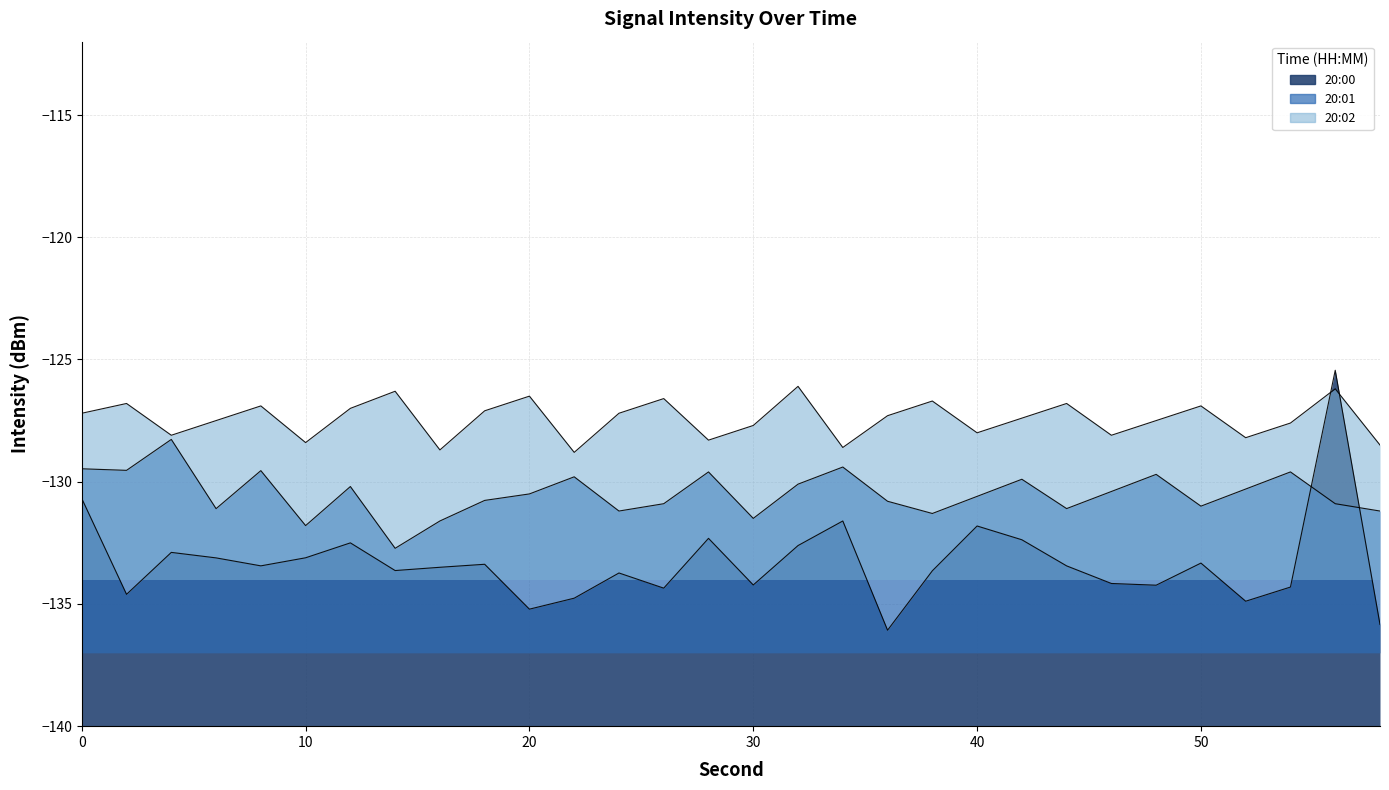

Where do 20:02 and 20:00 first cross each other?

54 and 56